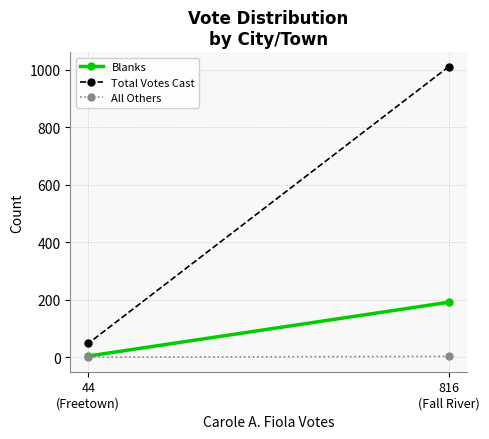

List the series in order of their peak value, lowest first.

All Others, Blanks, Total Votes Cast